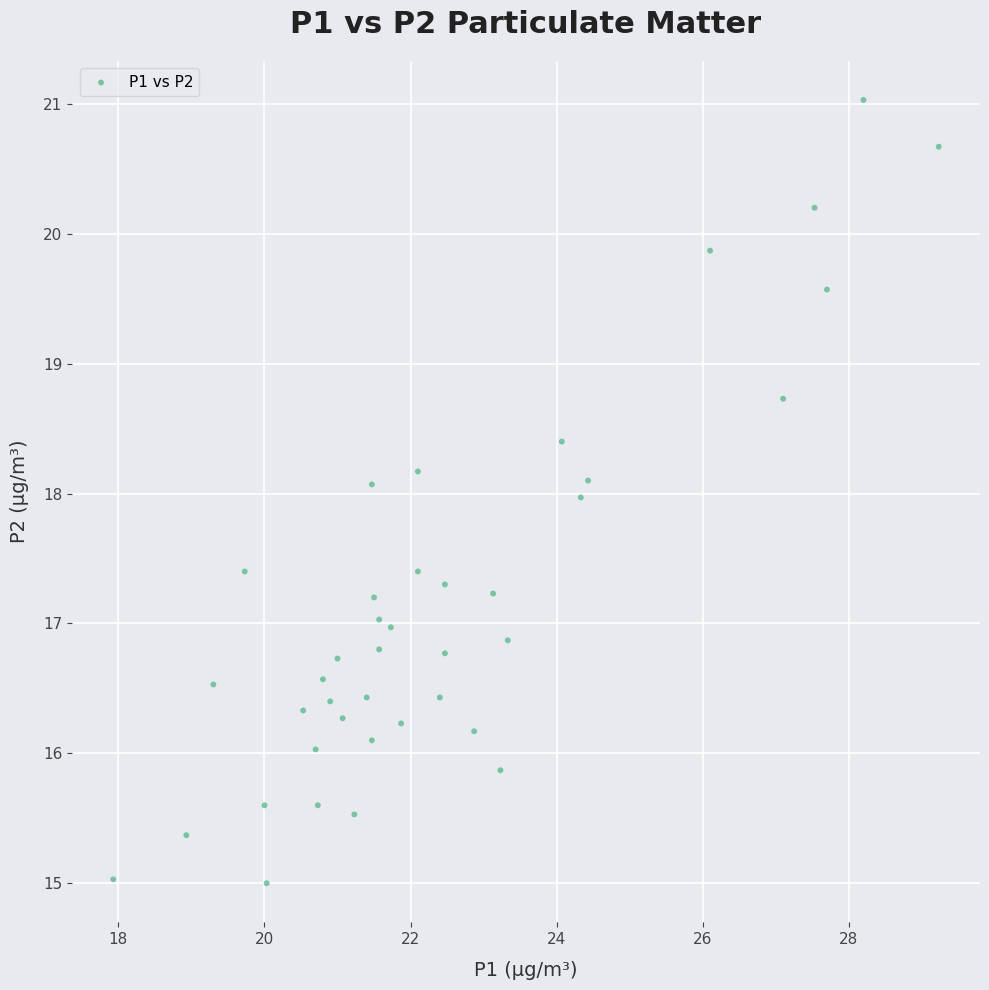

What is the range of X values (max minus min)?

11.3